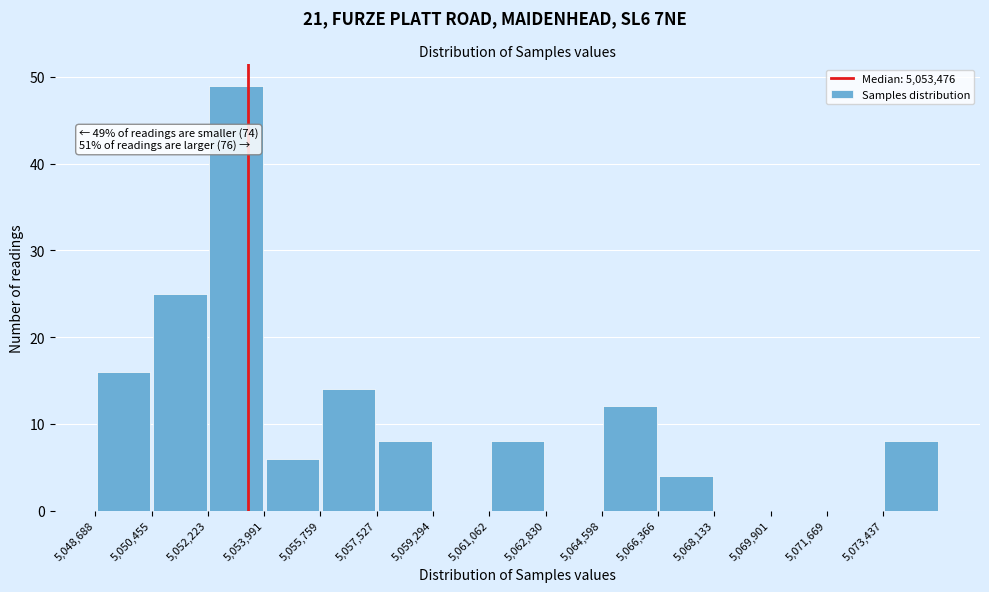

Which range on the x-axis has the tallest bar?

5052200 to 5054000